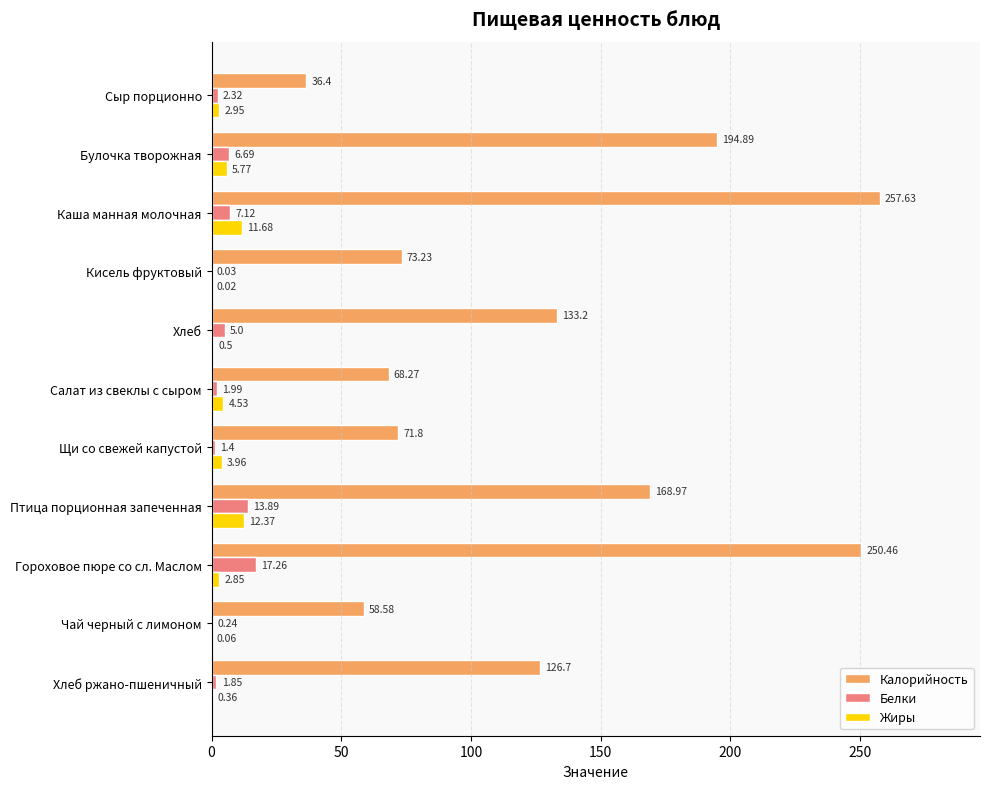

Which category has the highest value in the Жиры series?

Птица порционная запеченная